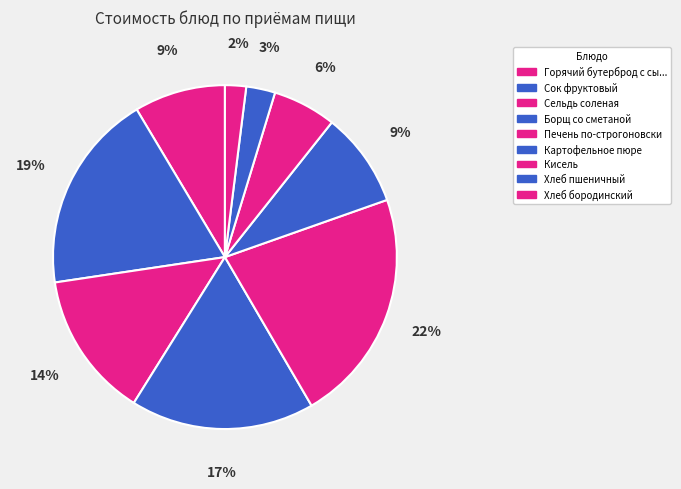

What is the largest slice in the pie chart?

Печень по-строгоновски